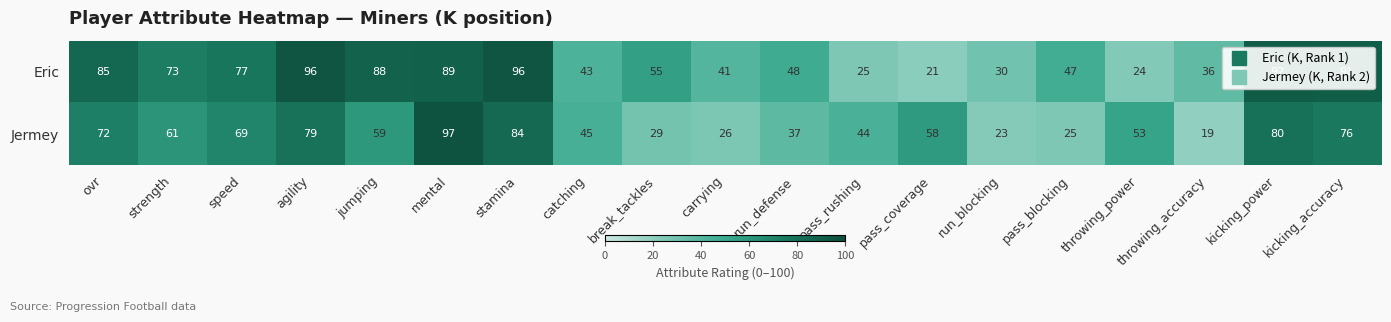

How many data points does each series have?

19